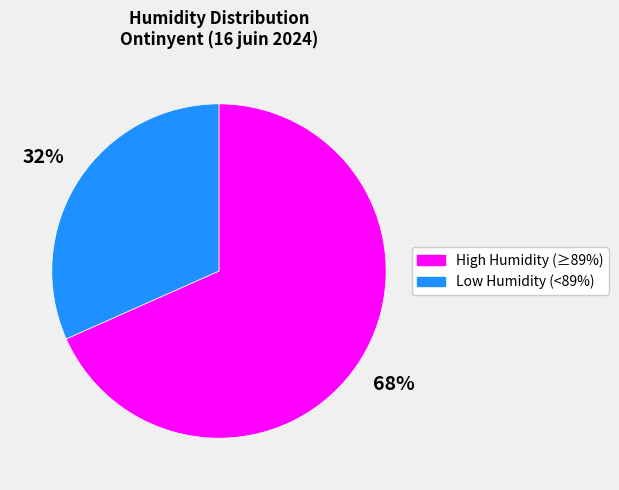

Is there a majority slice in this chart?

Yes